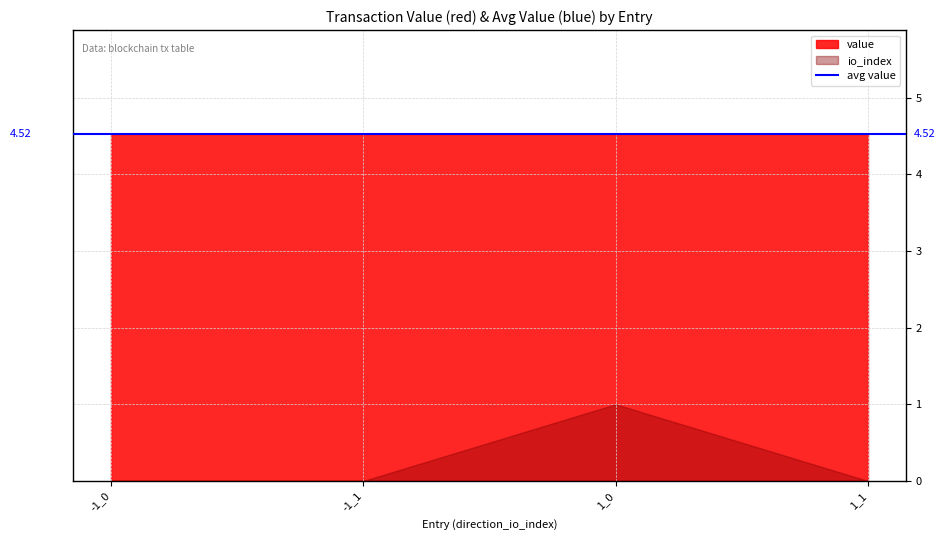

What is the maximum value shown in the chart?

4.5